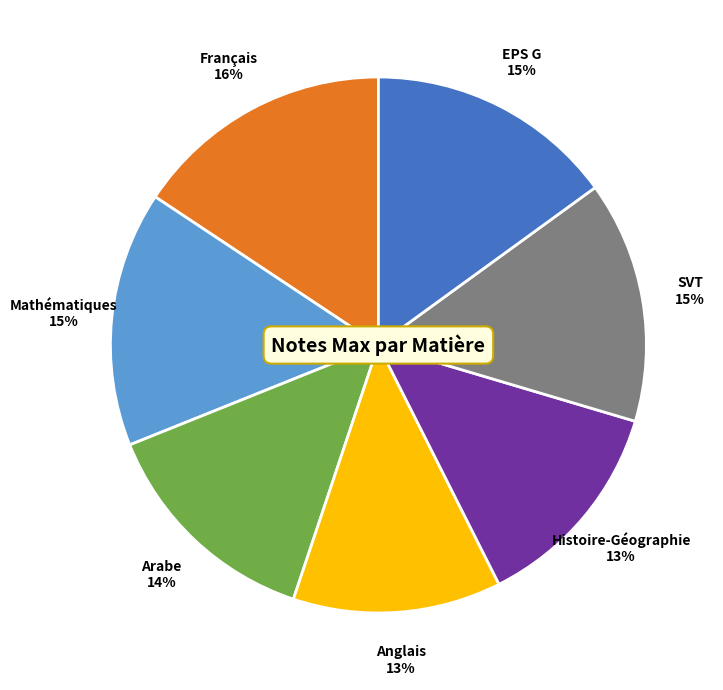

To the nearest percent, what is the combined percentage of Mathématiques and Histoire-Géographie?

28%